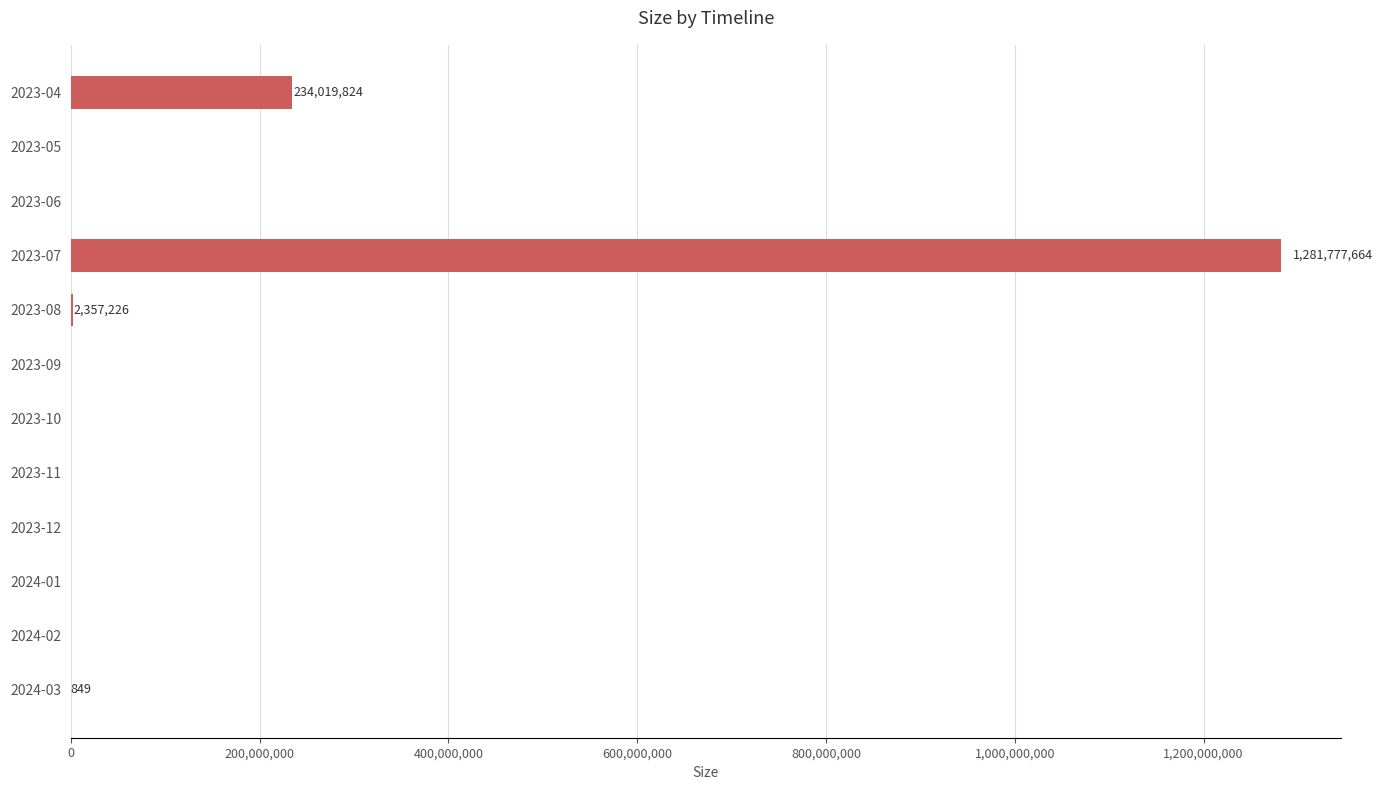

What is the sum of all values?

1518155563